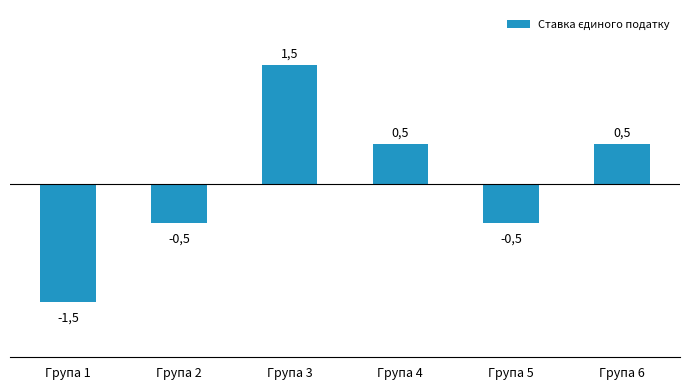

Is it true that the value at Група 4 is 0.5?

True